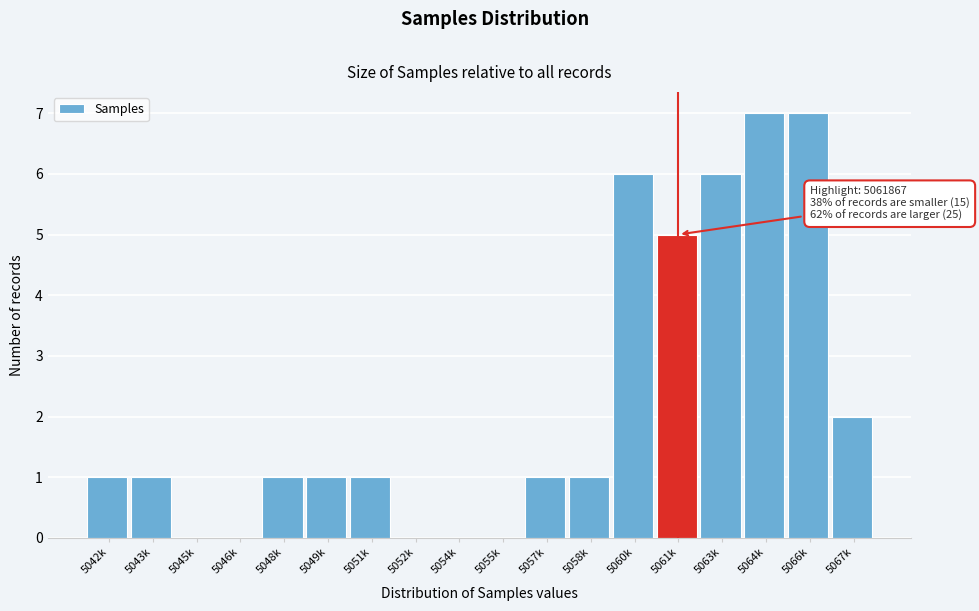

Reading right to left, extract all data points from this chart.

5067k=2	5066k=7	5064k=7	5063k=6	5061k=5	5060k=6	5058k=1	5057k=1	5055k=0	5054k=0	5052k=0	5051k=1	5049k=1	5048k=1	5046k=0	5045k=0	5043k=1	5042k=1